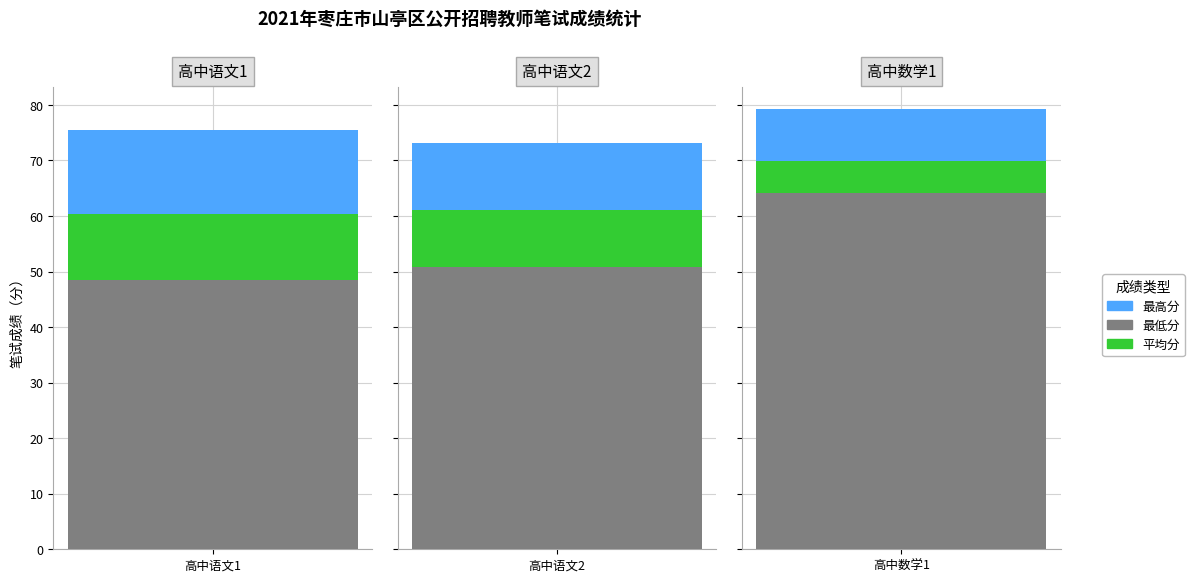

The 最高分 series shows 79.2 at 2. True or false?

True